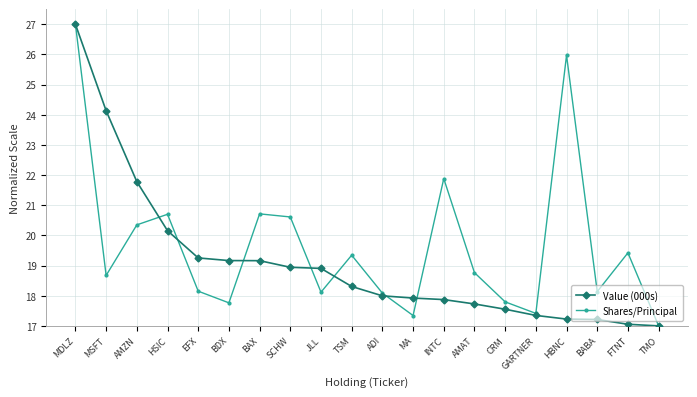

What is the minimum value shown in the chart?

17.0